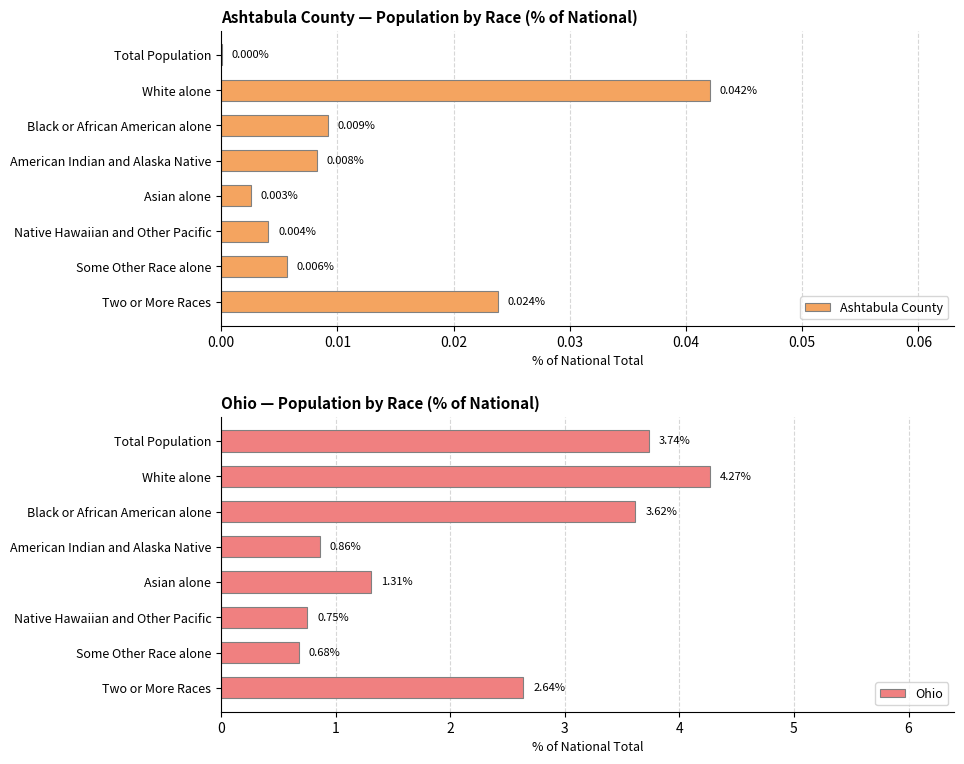

Which series has the largest range (max minus min)?

Ohio